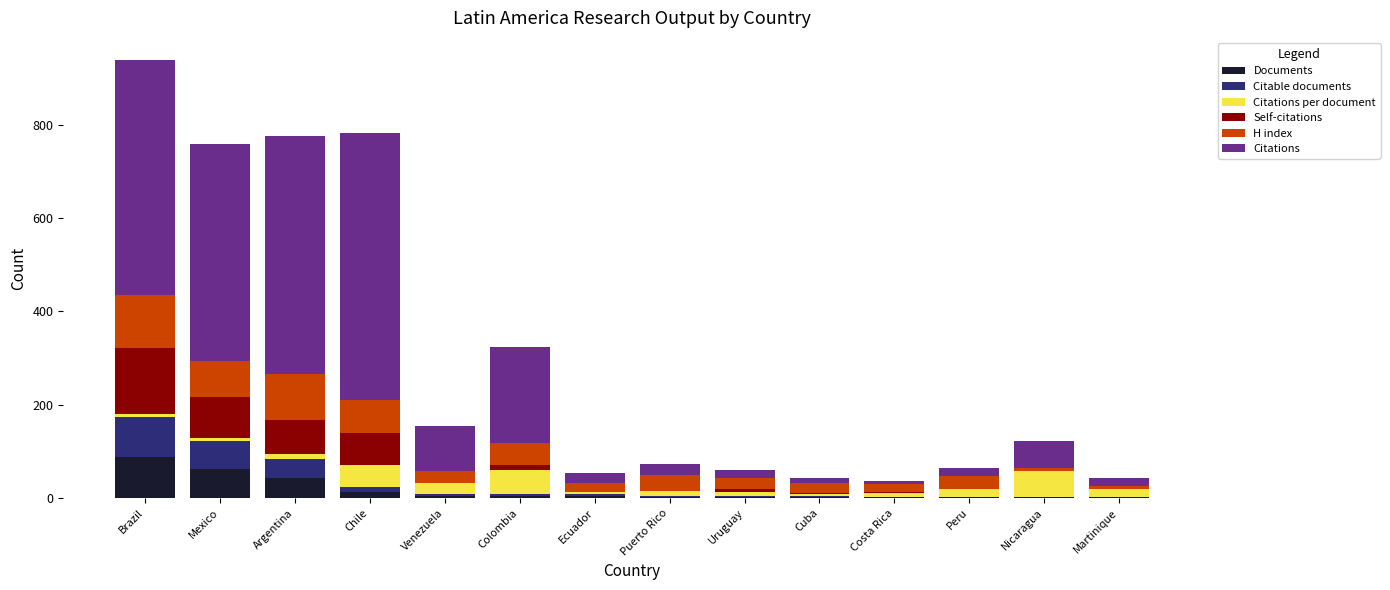

At which category is the sum across all series the highest?

Brazil